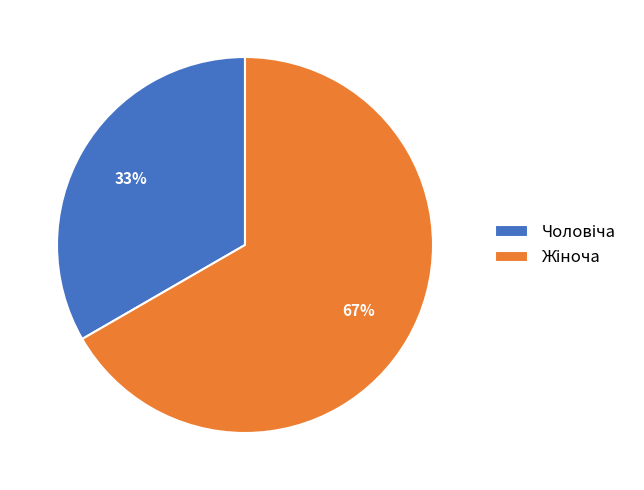

Does any single category account for the majority?

Yes